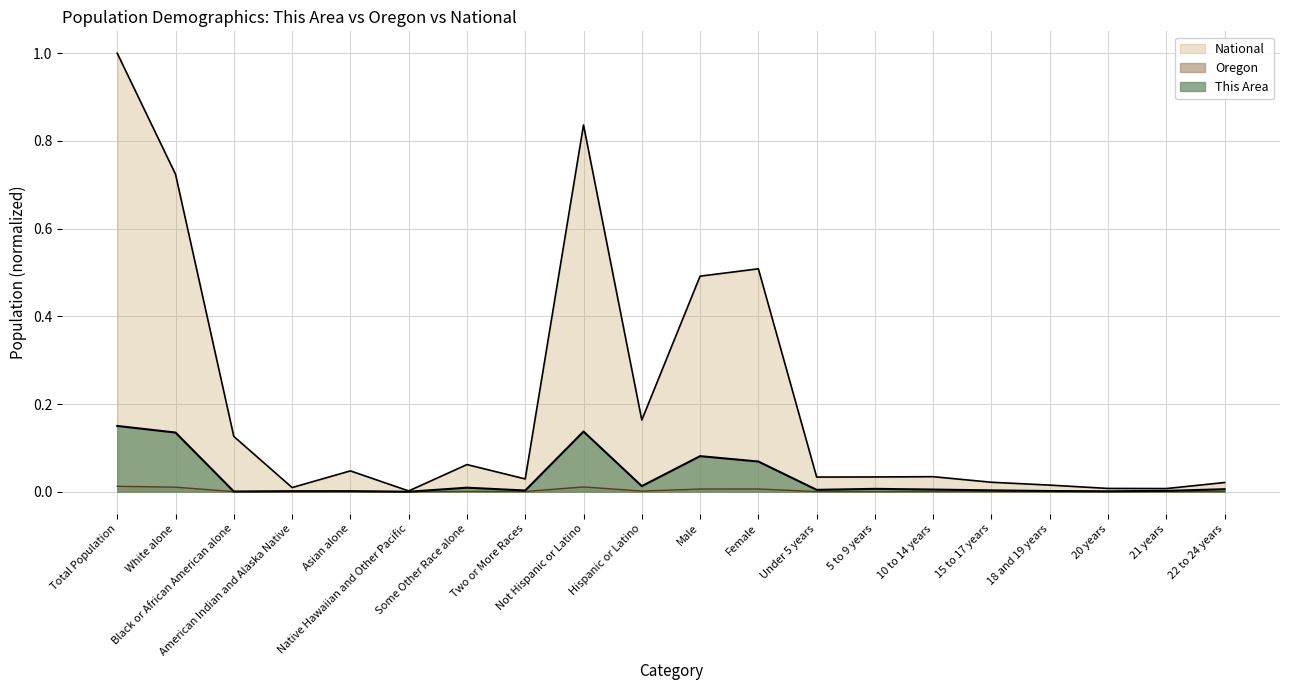

True or false: This Area and National intersect in this chart.

False